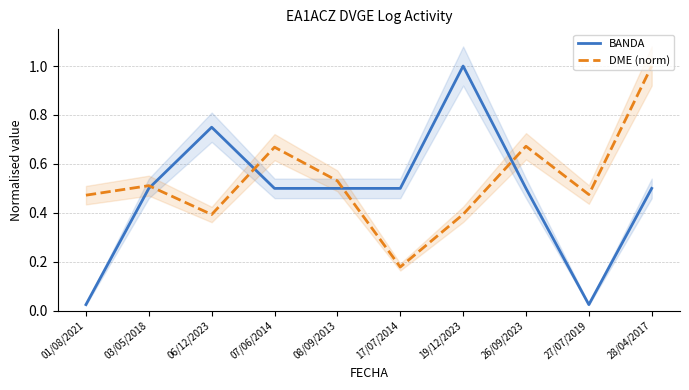

Is the value of DME (norm) at 06/12/2023 greater than the value of BANDA at 17/07/2014?

No